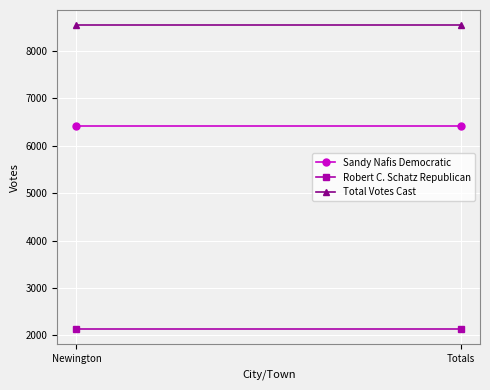

List the series in order of their peak value, highest first.

Total Votes Cast, Sandy Nafis Democratic, Robert C. Schatz Republican